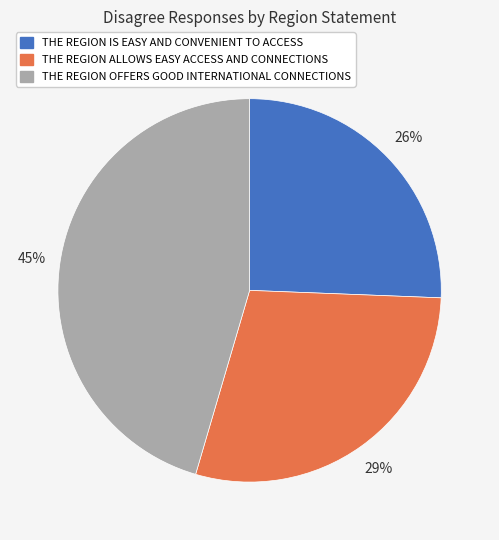

What is the largest slice in the pie chart?

THE REGION OFFERS GOOD INTERNATIONAL CONNECTIONS